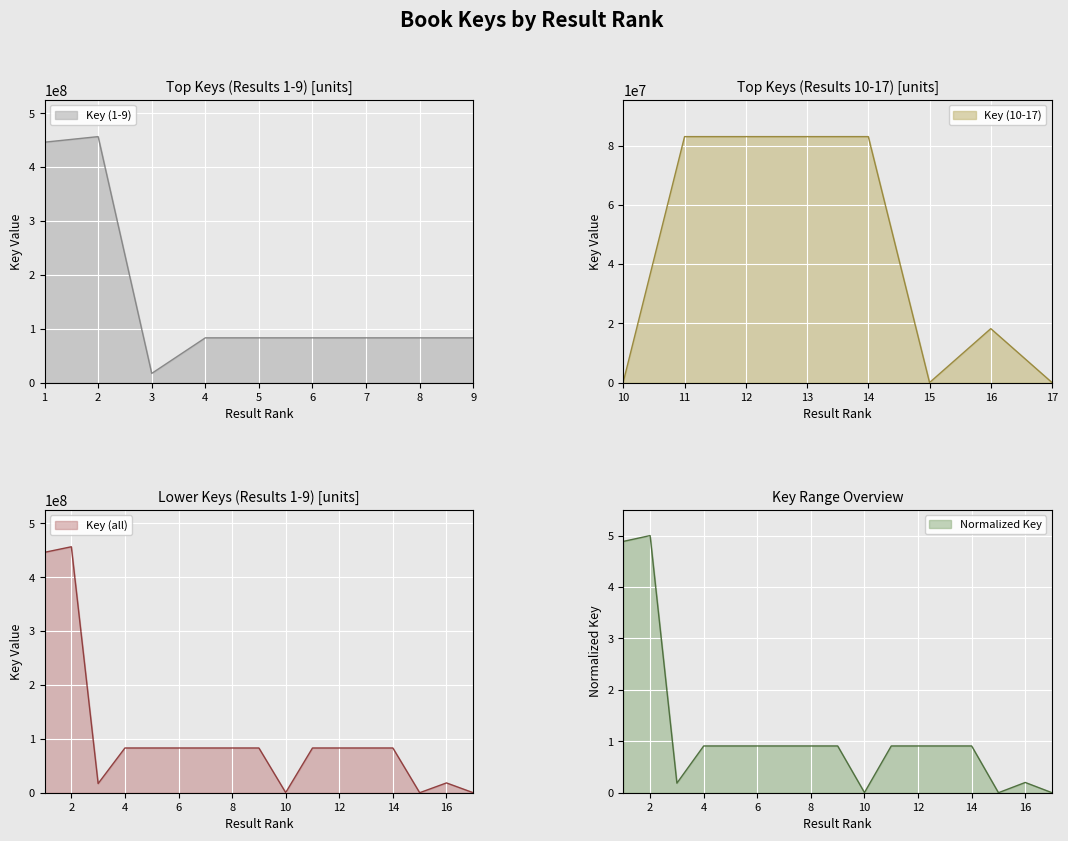

At which label does the data first exceed 83043733?

1